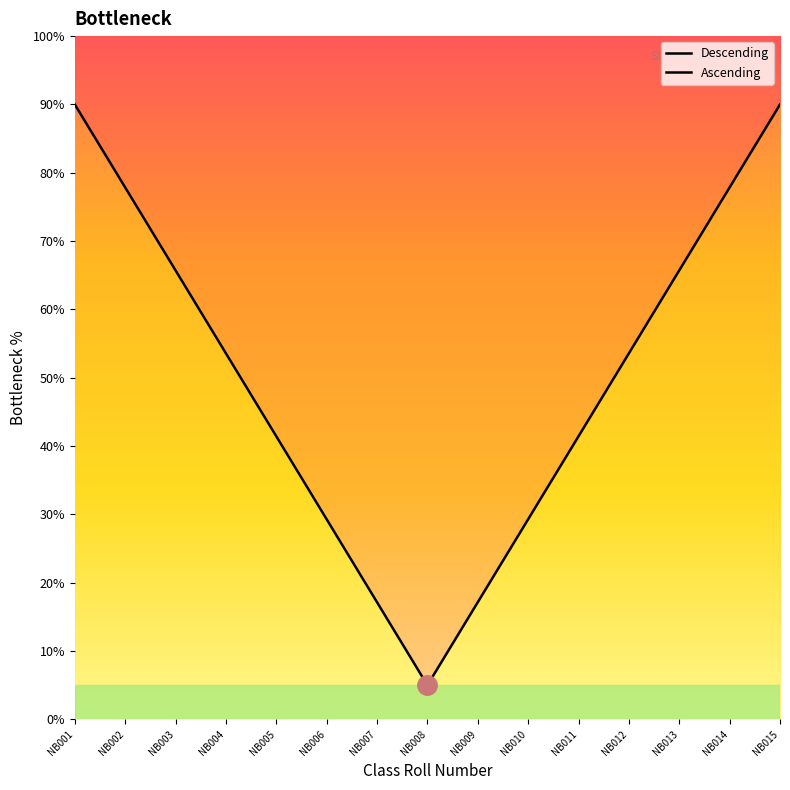

Which series has the largest total across all categories?

Descending